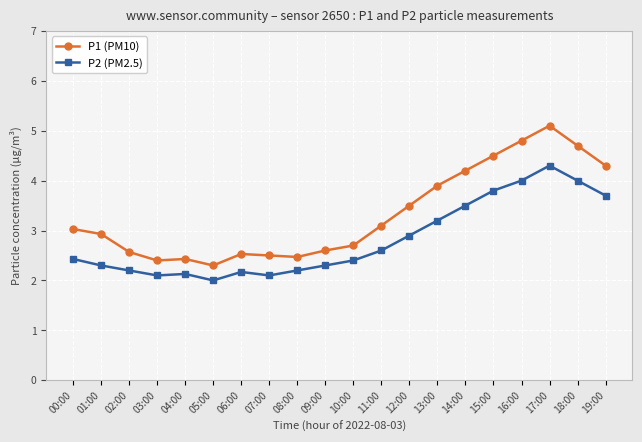

Which category has the lowest value across all series?

05:00